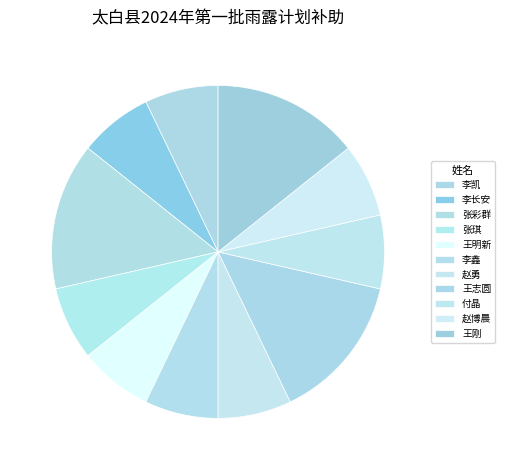

How many segments does this pie chart have?

11